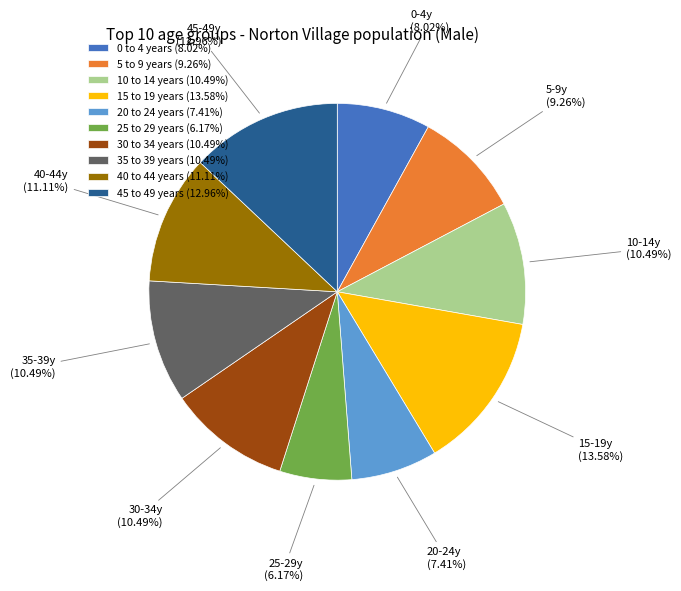

How many segments does this pie chart have?

10